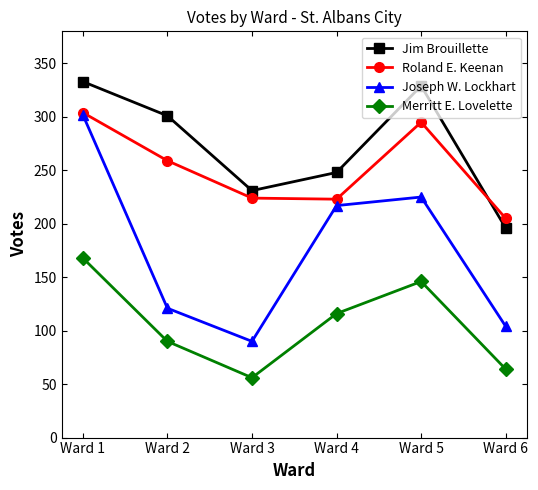

What are all the series names shown in the legend?

Jim Brouillette, Roland E. Keenan, Joseph W. Lockhart, Merritt E. Lovelette